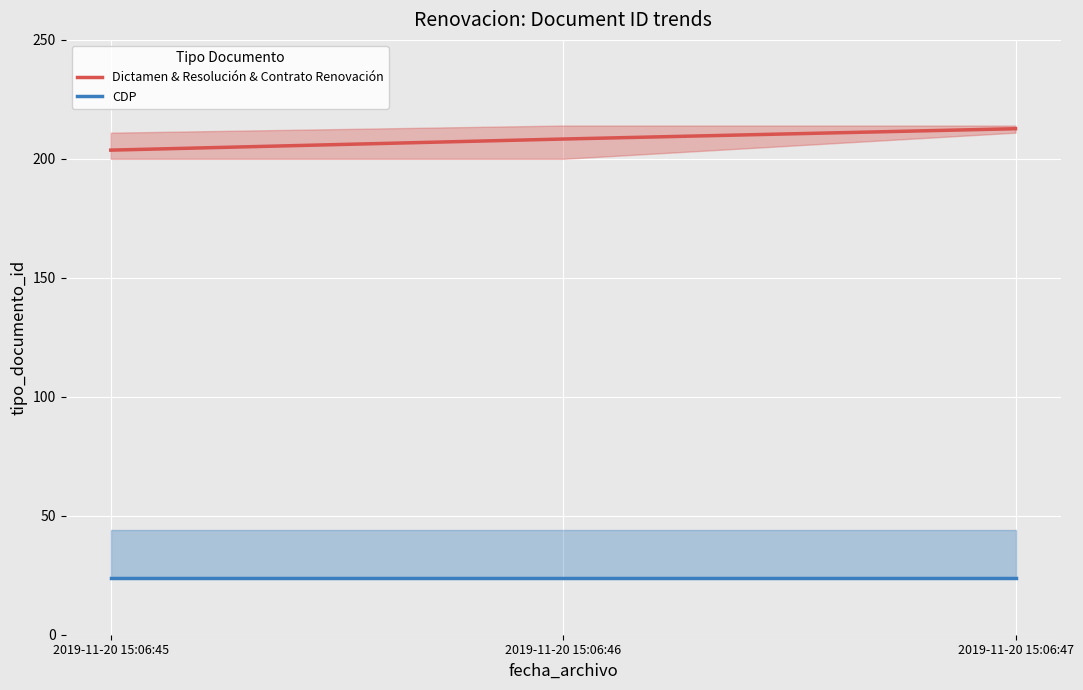

What is the spread (max minus min) of values at 2019-11-20 15:06:45?

179.7